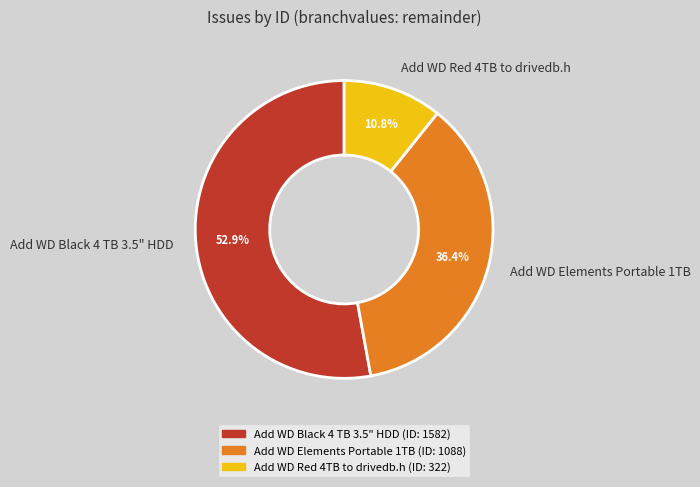

Which slice is the largest?

Add WD Black 4 TB 3.5" HDD